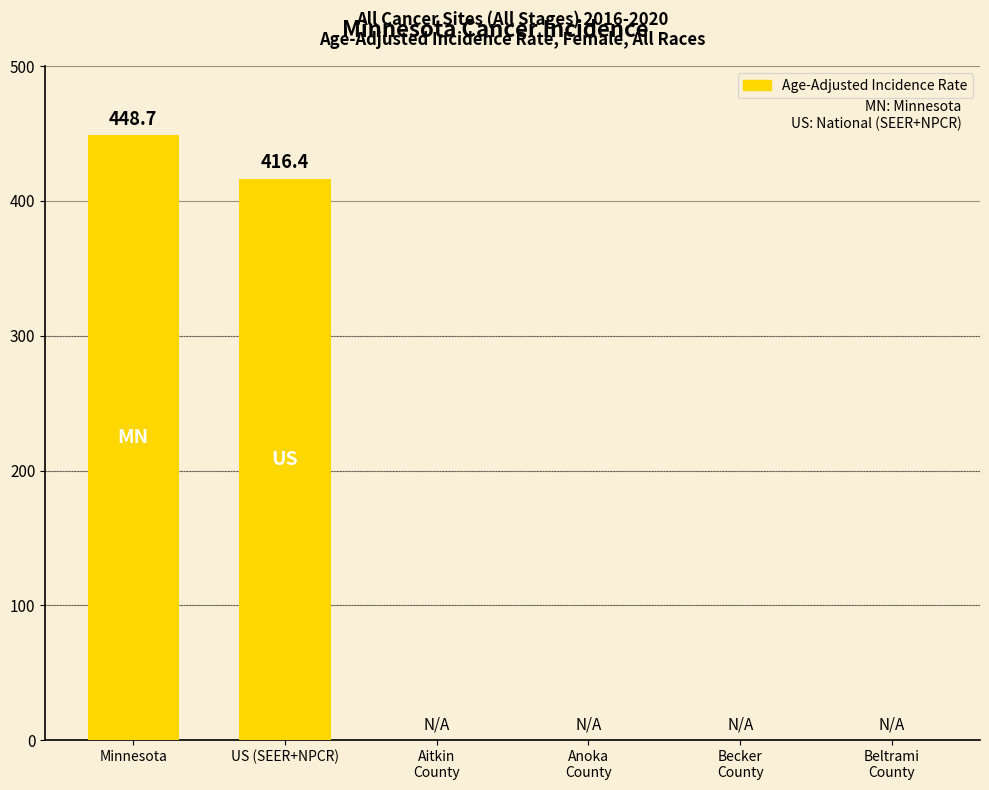

Is it true that the value at US (SEER+NPCR) is 607.7?

False